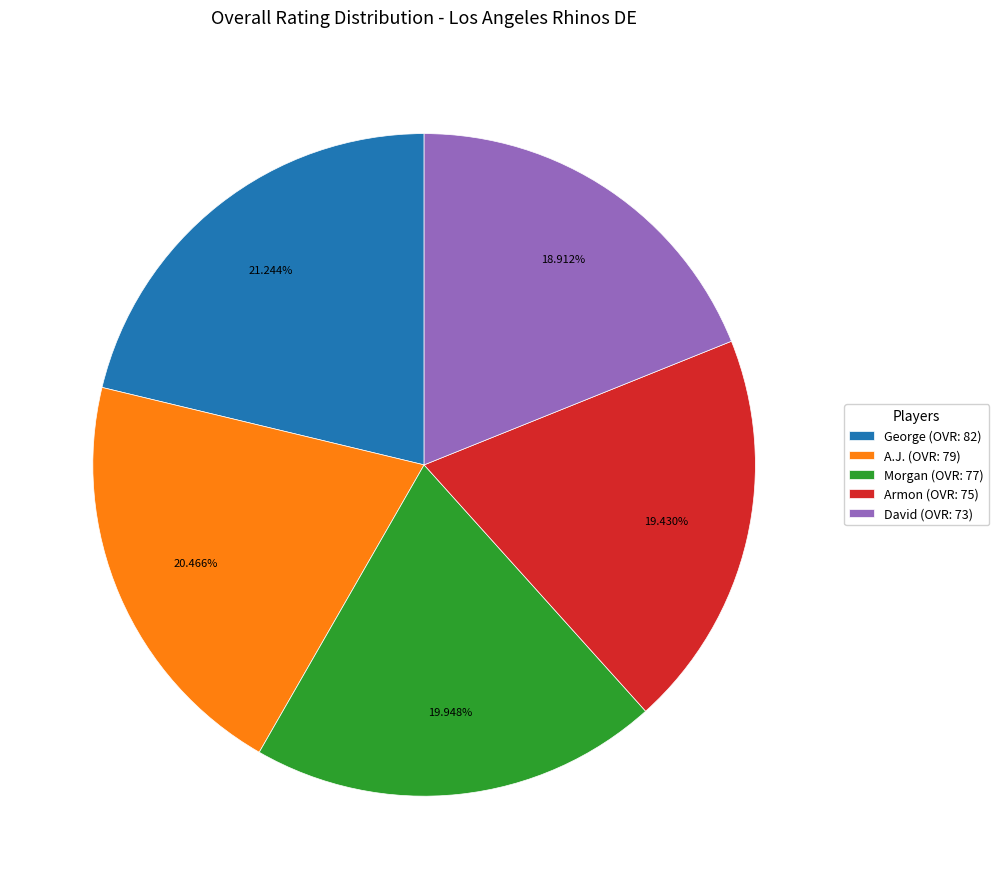

To the nearest percent, what percentage of the pie is David?

19%